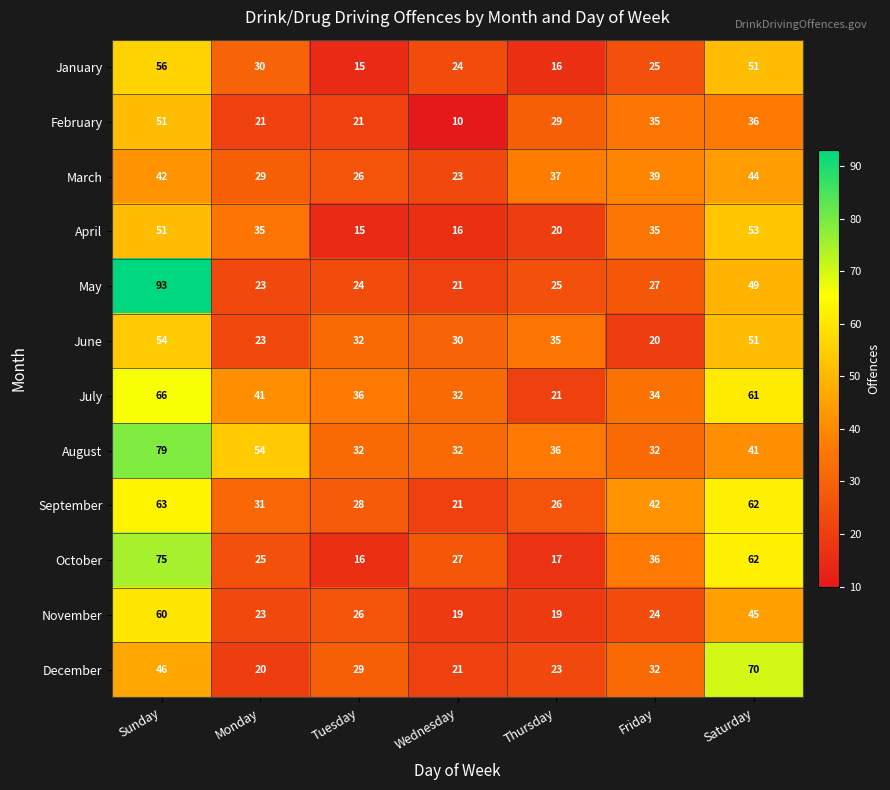

Which series has the largest total across all categories?

August